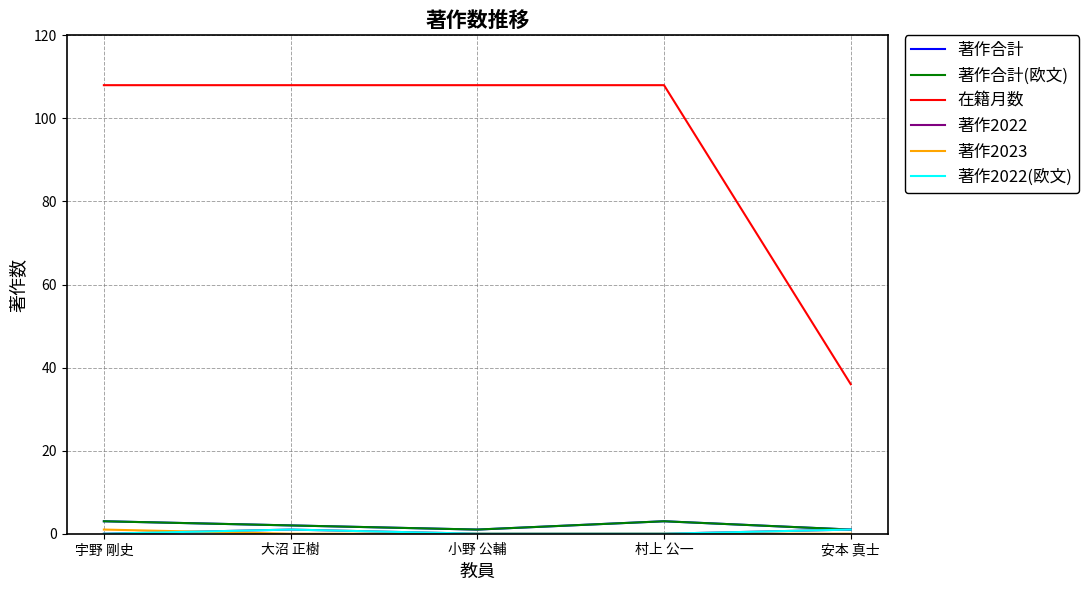

Where does the 著作合計(欧文) series first go above 2?

宇野 剛史